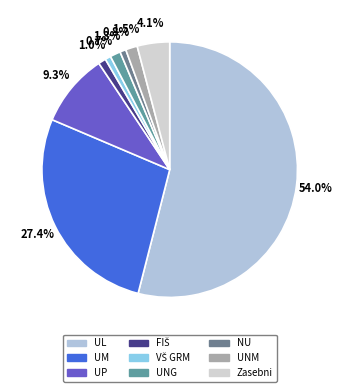

Count the number of slices in the pie.

9